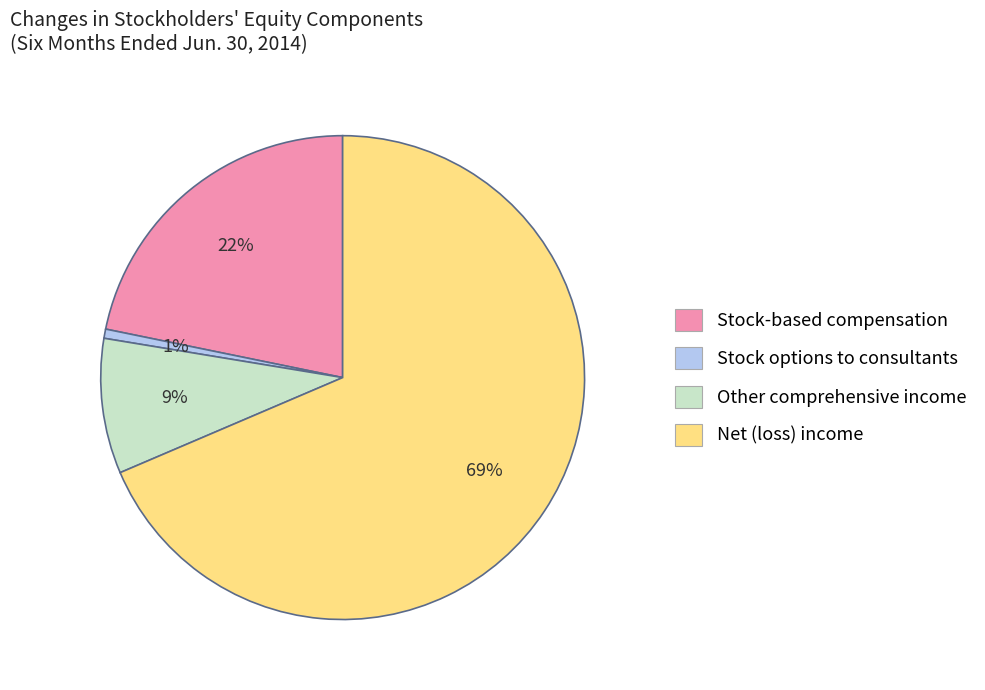

Between Stock-based compensation and Net (loss) income, which is larger?

Net (loss) income